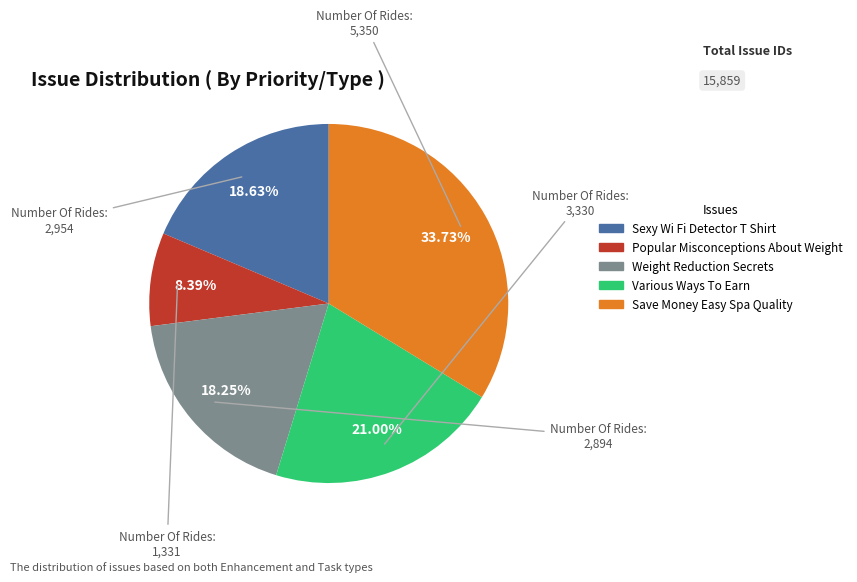

What percentage is the Save Money Easy Spa Quality slice, to the nearest percent?

34%